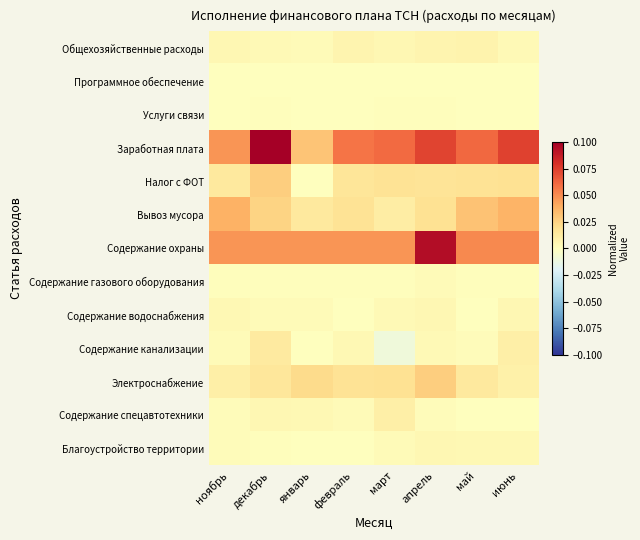

Which series has the largest total across all categories?

Заработная плата